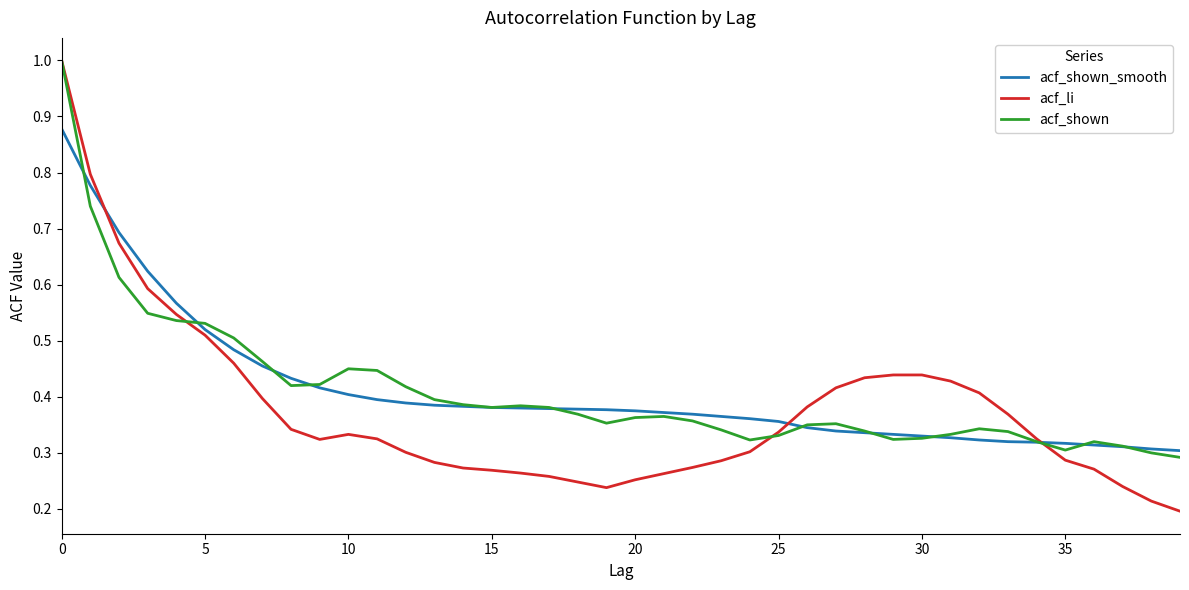

What is the maximum value shown in the chart?

1.0